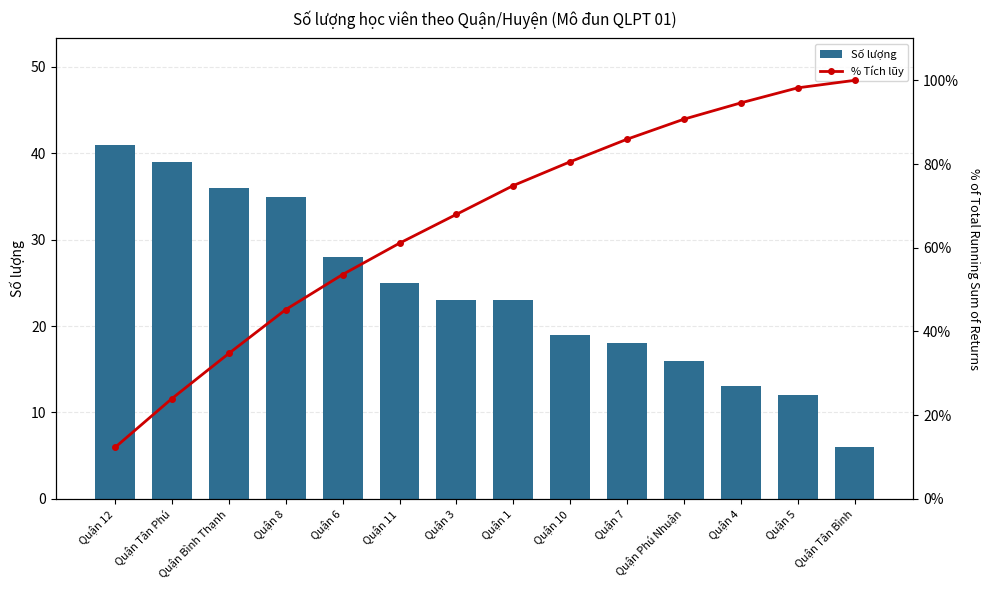

What is the spread (max minus min) of values at Quận 8?

10.2